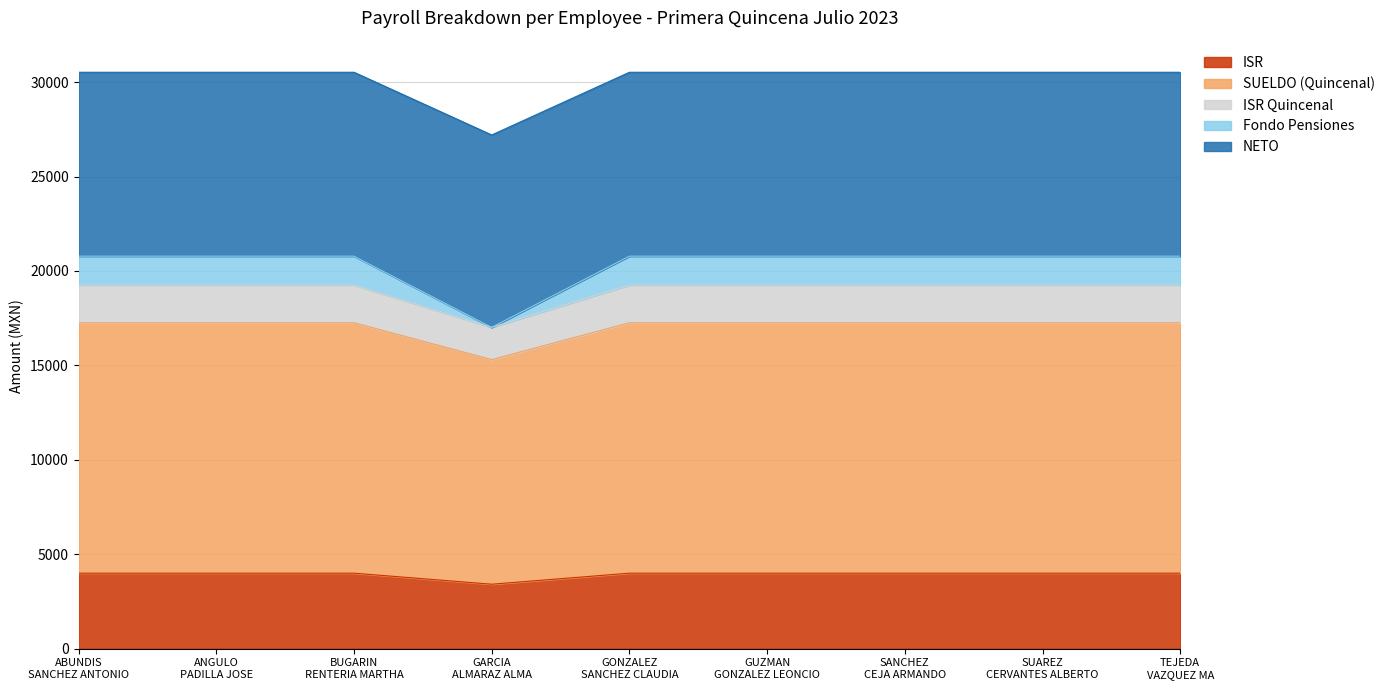

True or false: Fondo Pensiones and ISR intersect in this chart.

False